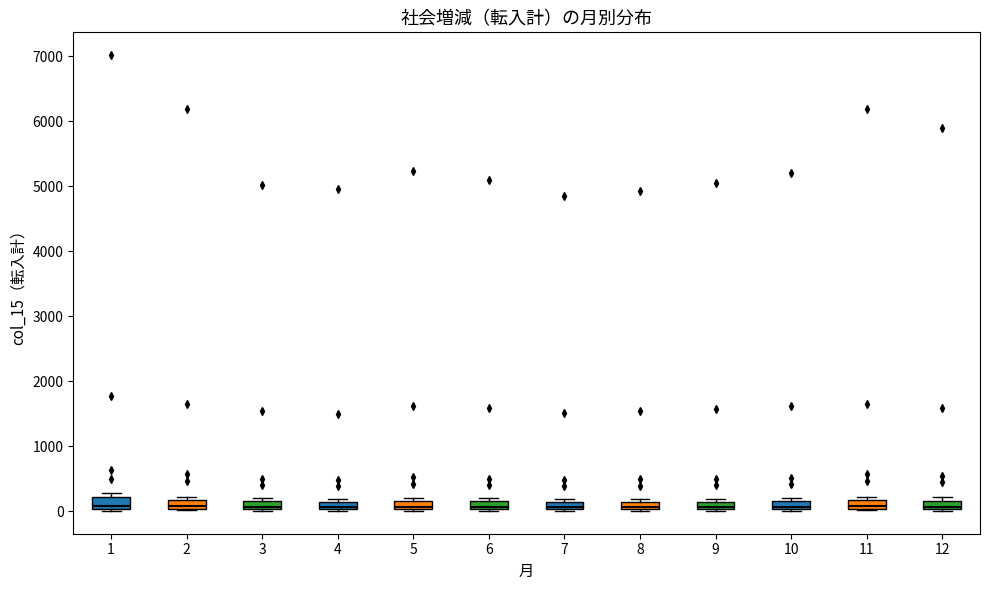

Where does the median line of the box at x = 2 sit on the y-axis? The values are not printed on the chart, so give them approximately, as read against the axis.

100